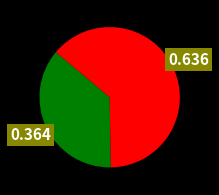

Is there any slice that represents more than half of the pie?

Yes